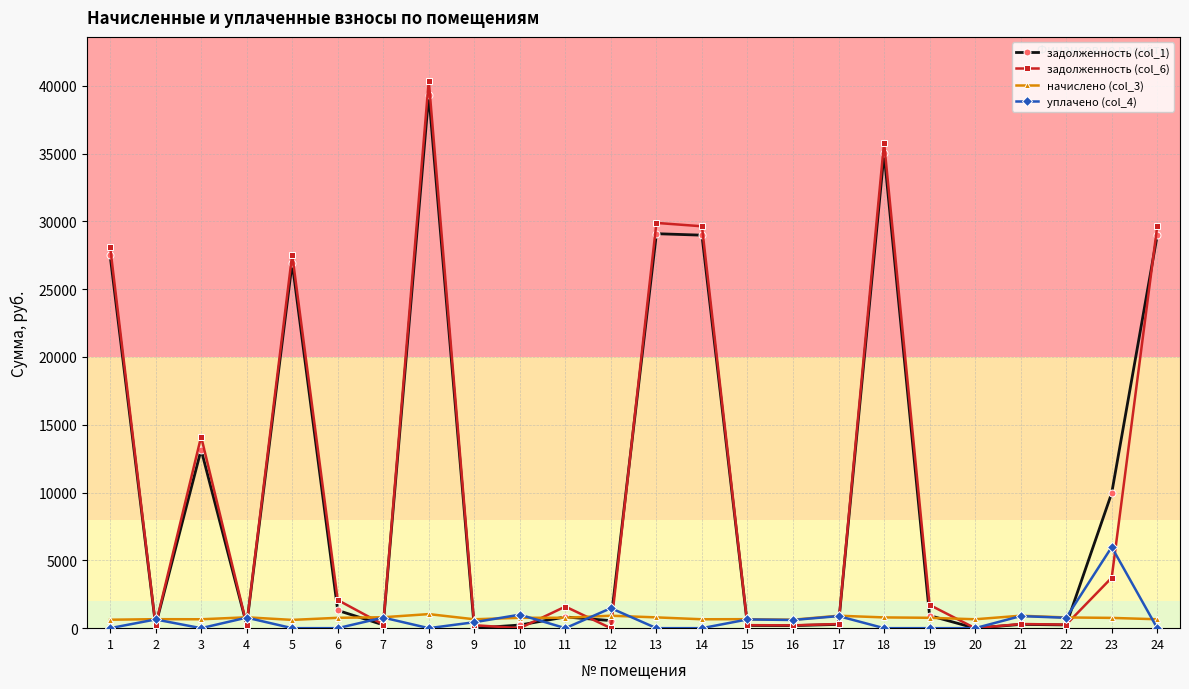

Does the chart display data point markers on the line(s)?

Yes